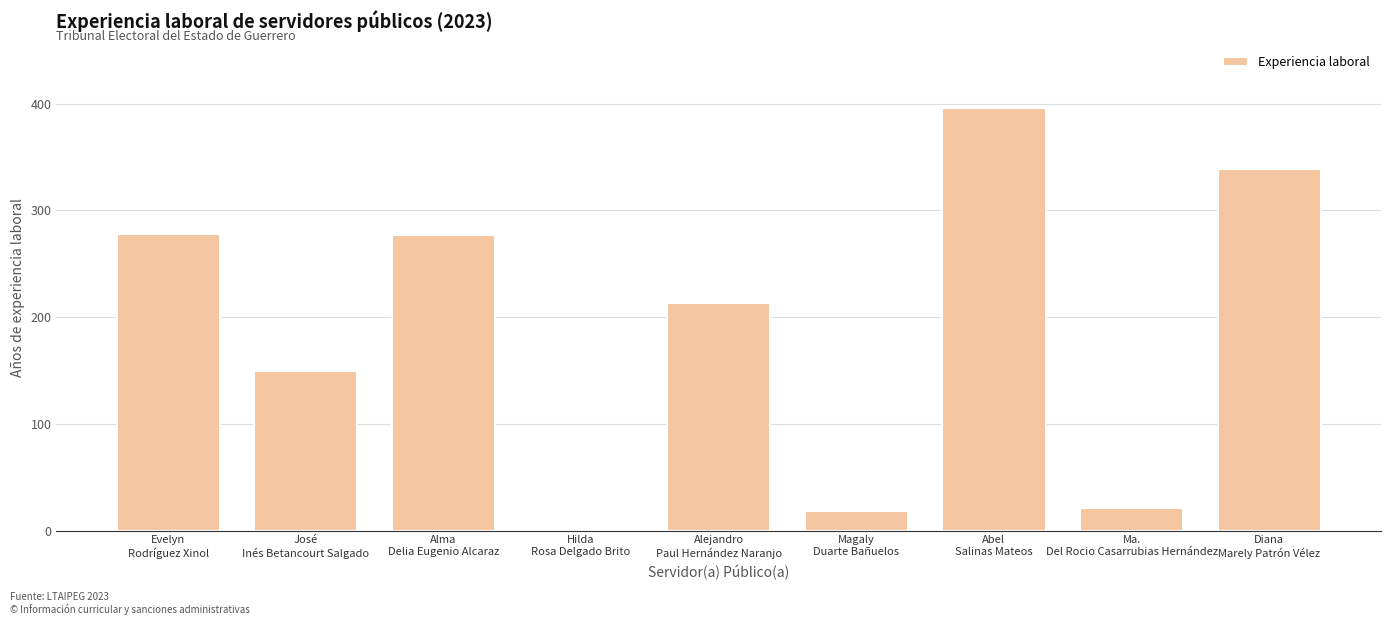

What is the sum of the values at Alejandro
Paul Hernández Naranjo and Alma
Delia Eugenio Alcaraz?

490